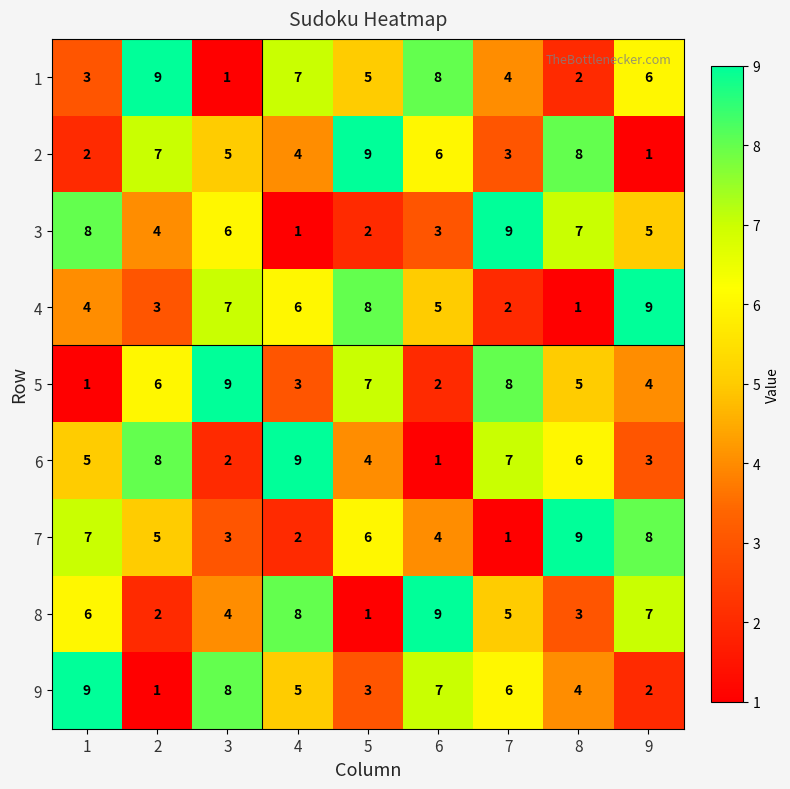

Is it true that 4 equals 4 at 2?

False